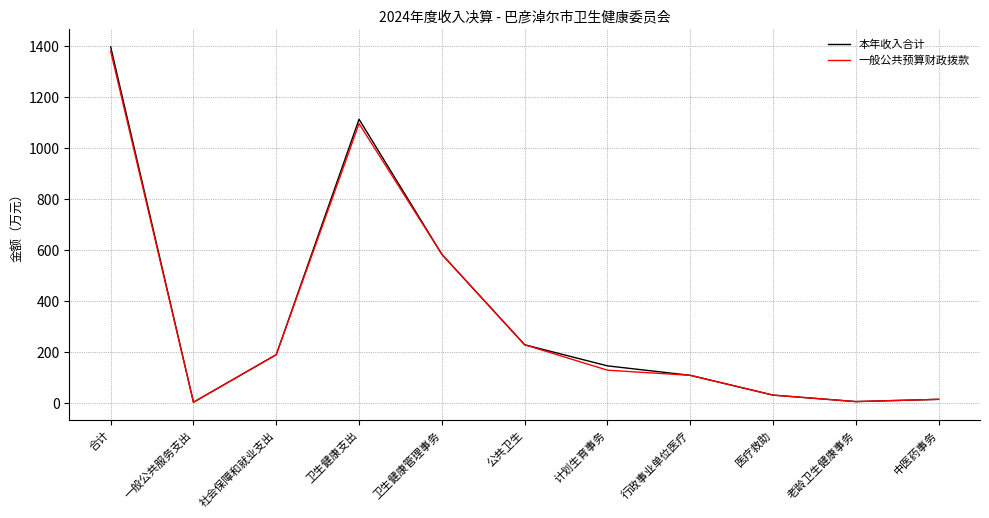

The value of 一般公共预算财政拨款 at 公共卫生 is 153.5. True or false?

False